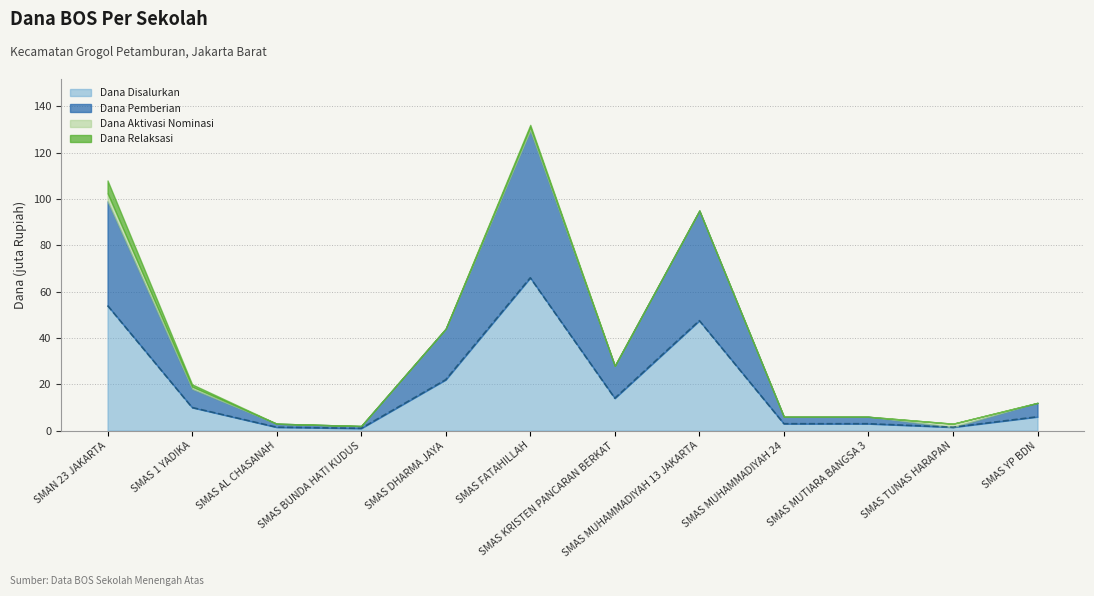

How many interior local valleys does the Dana Disalurkan series have?

3